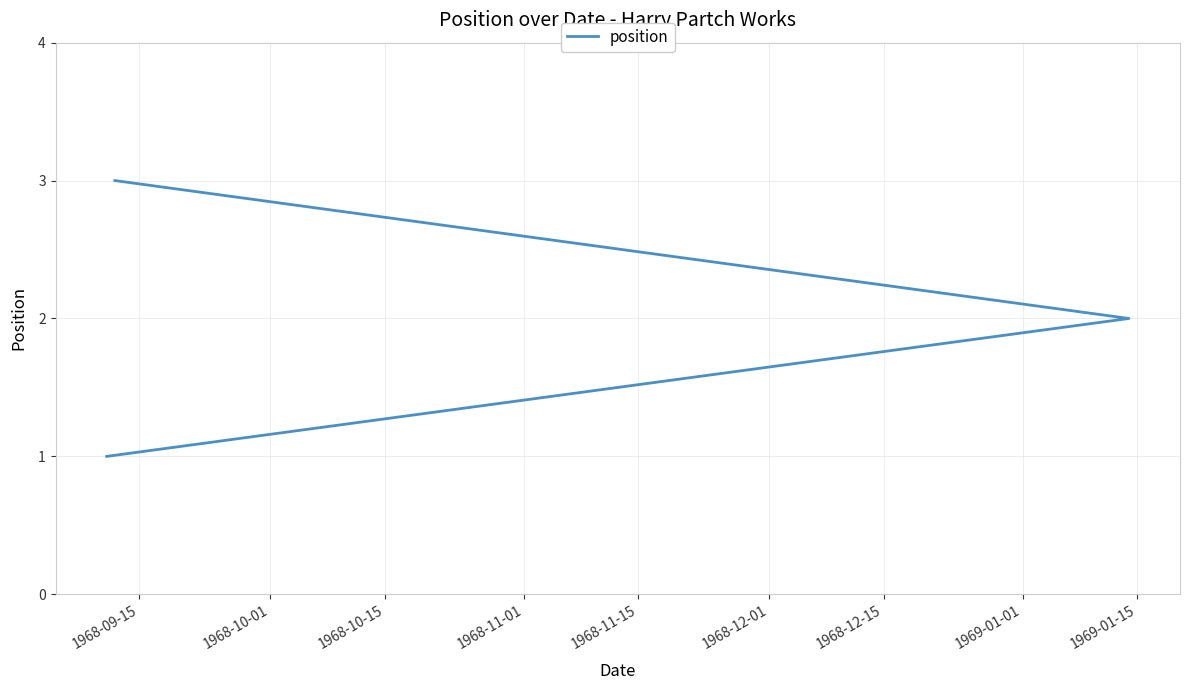

Count the number of categories in the chart.

3